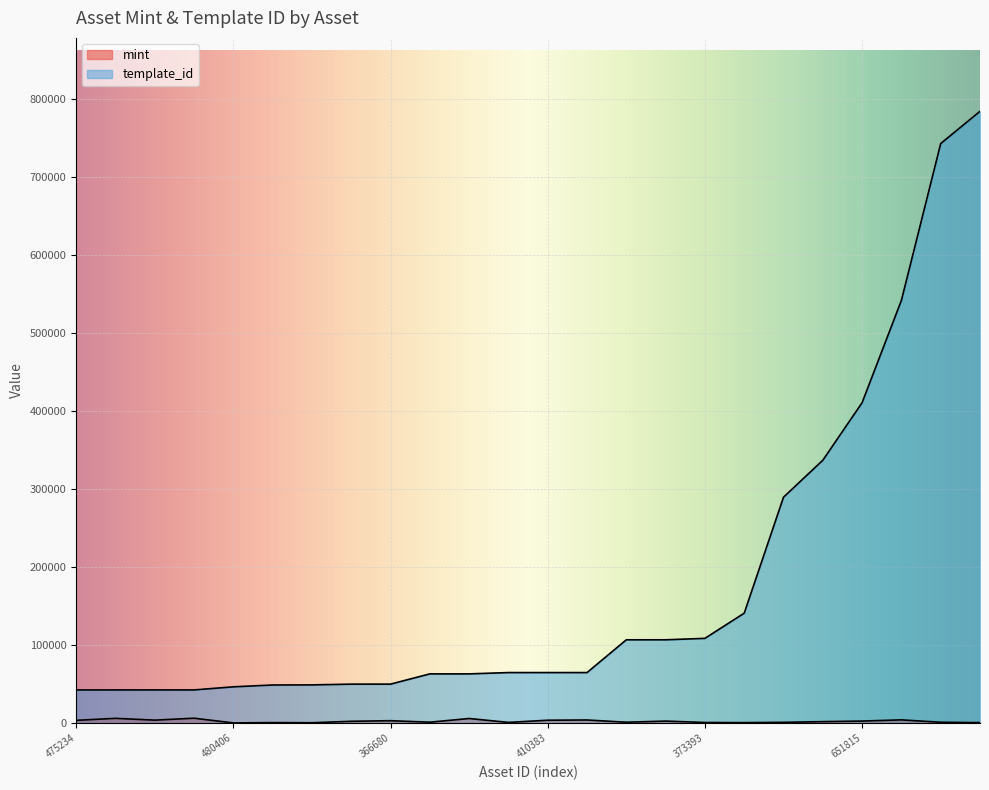

True or false: template_id has more than 2 interior local peaks.

False